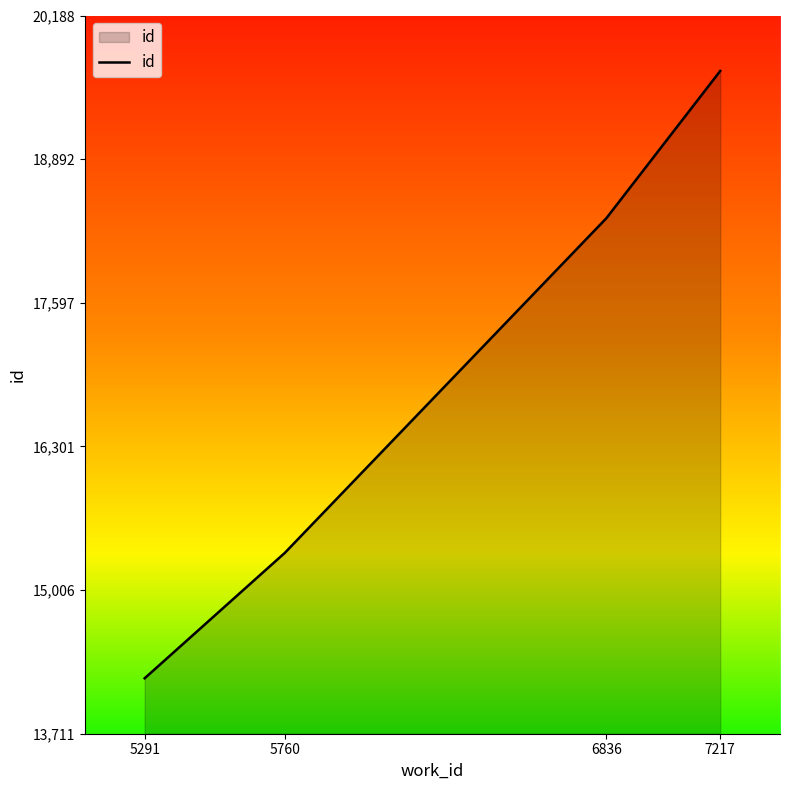

Is it true that the value at 6836 is 4882?

False